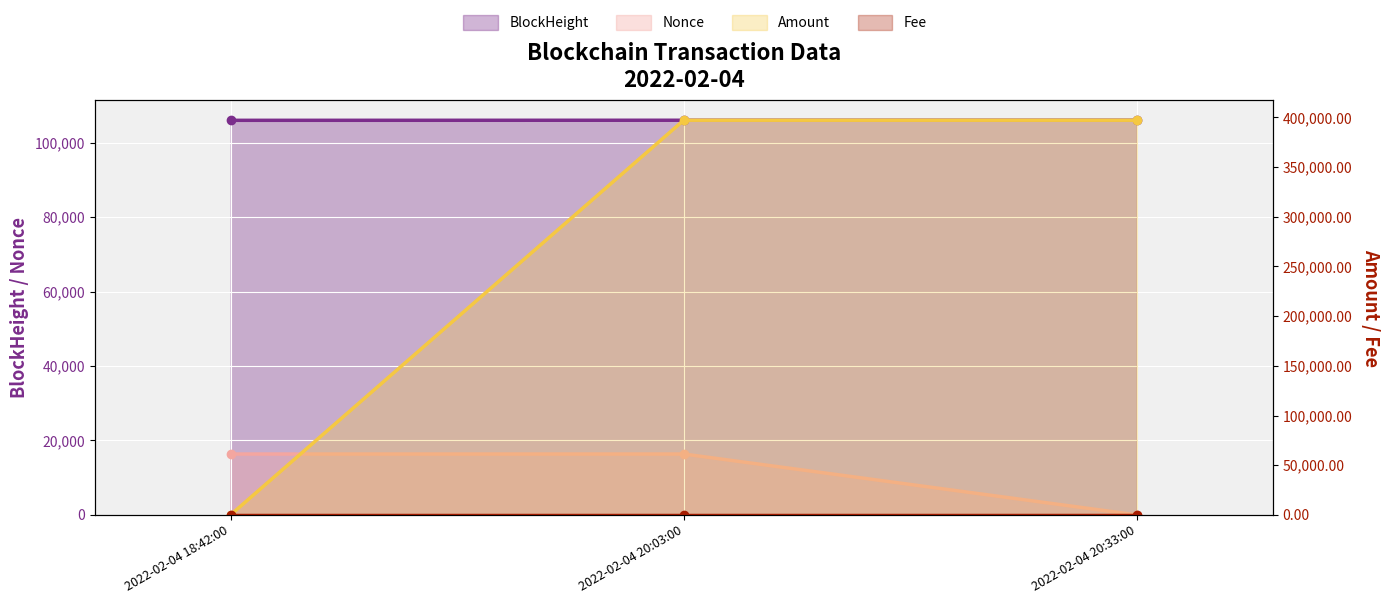

How many data points in Amount are above 397133?

2